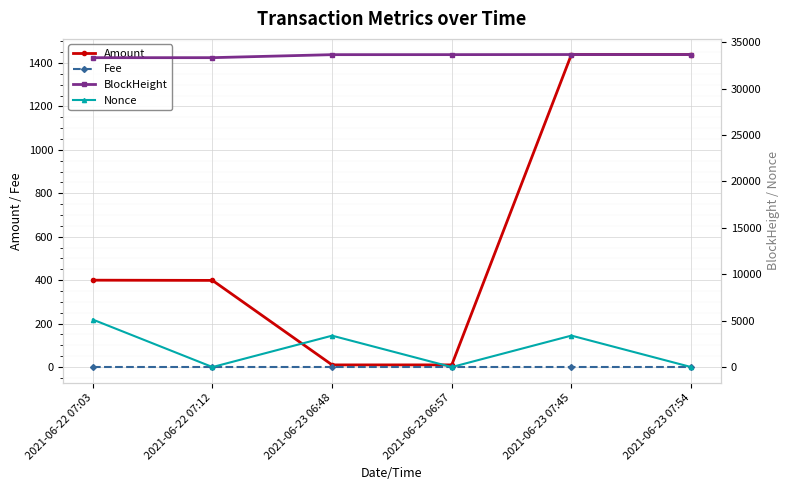

What is the difference between the second highest and minimum values in the Amount series?

1428.8